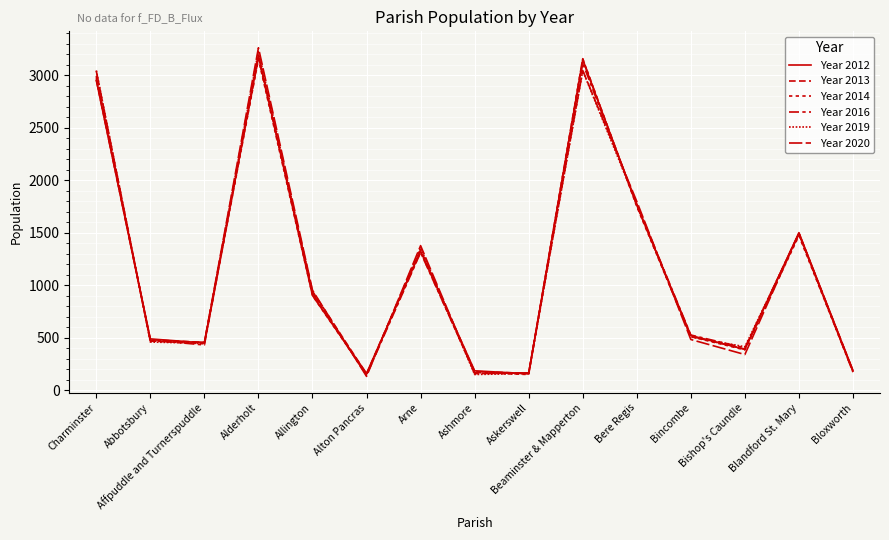

Which category has the lowest value in the Year 2014 series?

Alton Pancras